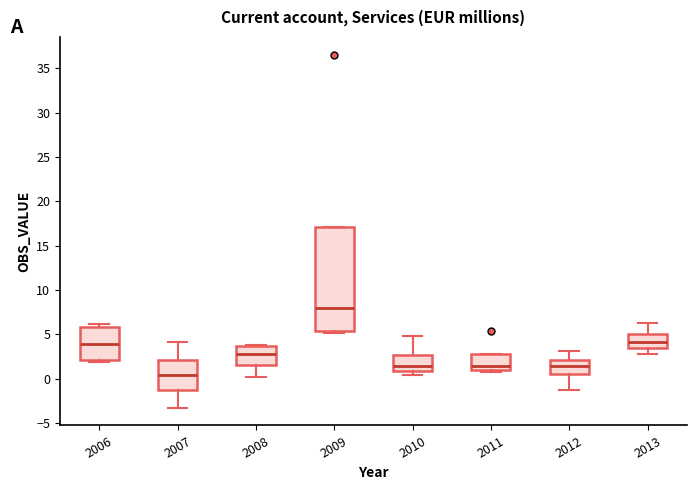

Which box has the highest median line?

2009